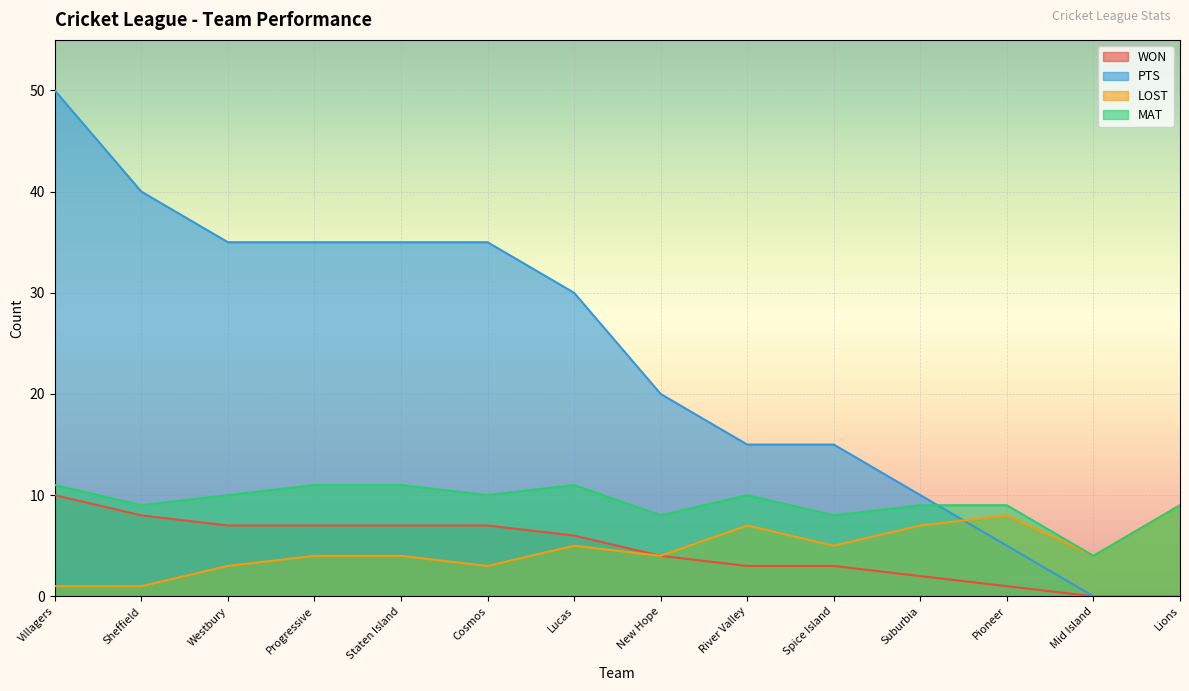

At which label does MAT reach its minimum?

Mid Island